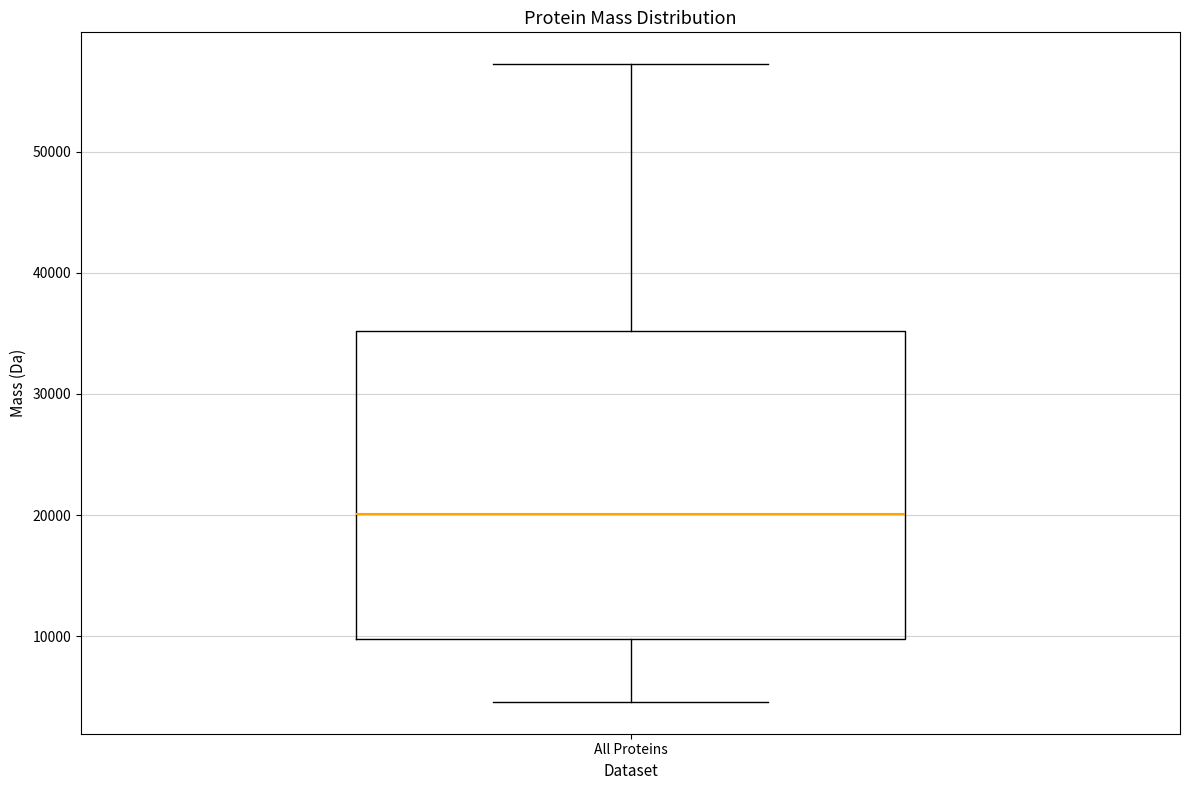

Transcribe this box plot: give where the median line is, the range the box spans, and where the two whiskers end, as read against the y-axis. The values are not printed on the chart, so give them approximately, as read against the axis.

median 20000, box 10000 to 35000, whiskers 5000 to 57000